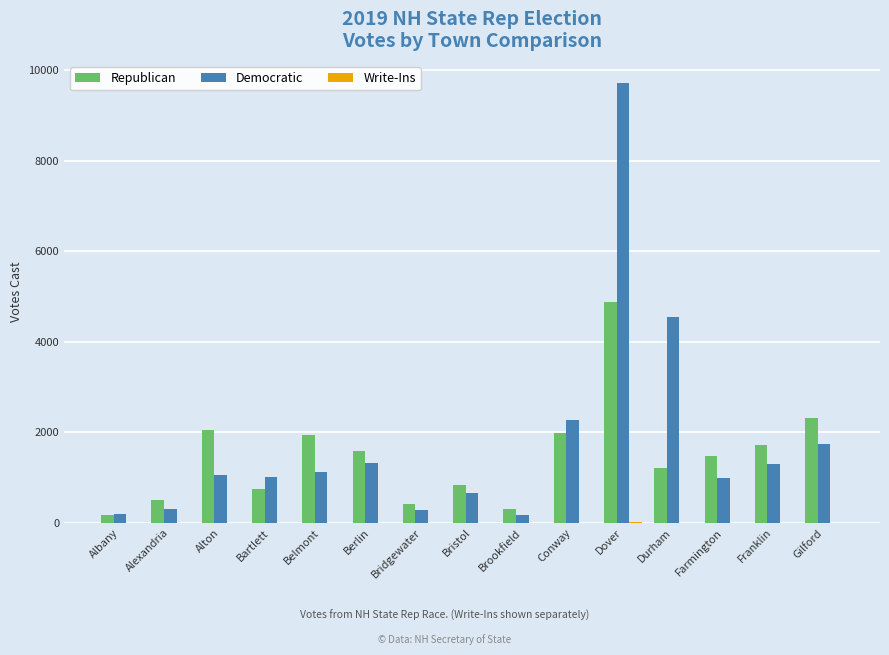

Which category has the highest value in the Democratic series?

Dover